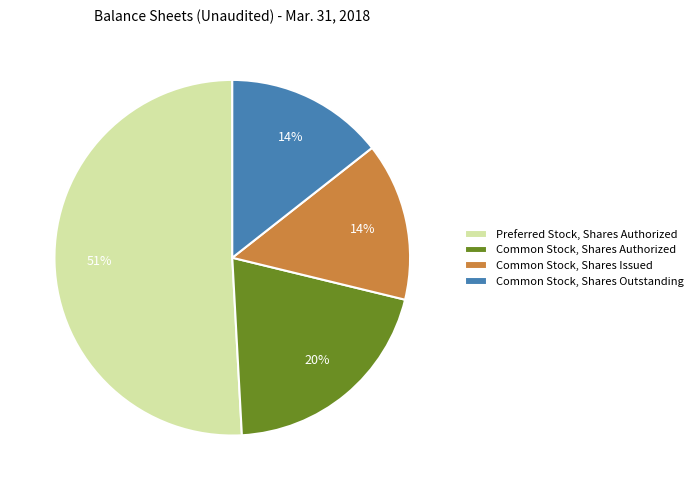

Is the sum of Common Stock, Shares Authorized and Common Stock, Shares Outstanding greater than half?

No